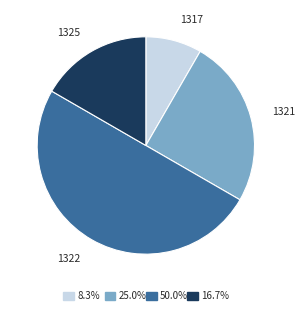

How many segments does this pie chart have?

4